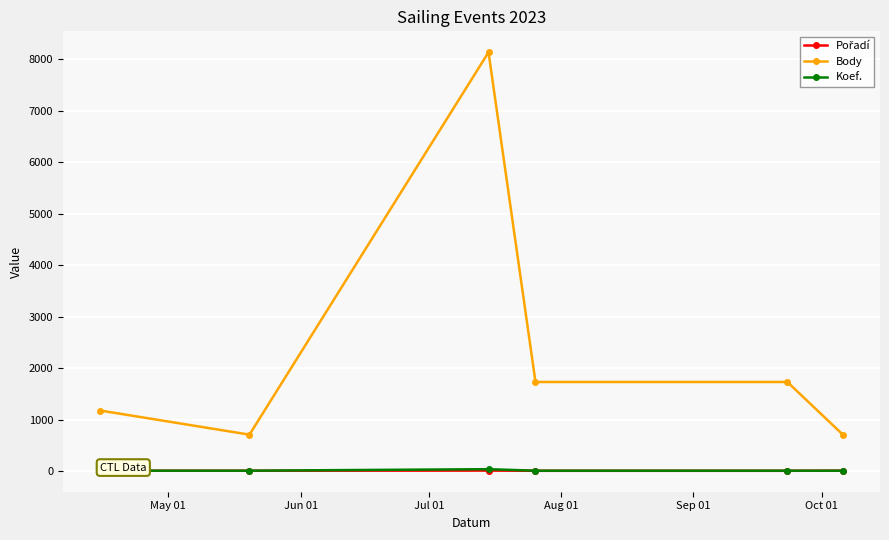

Which series has the largest total across all categories?

Body